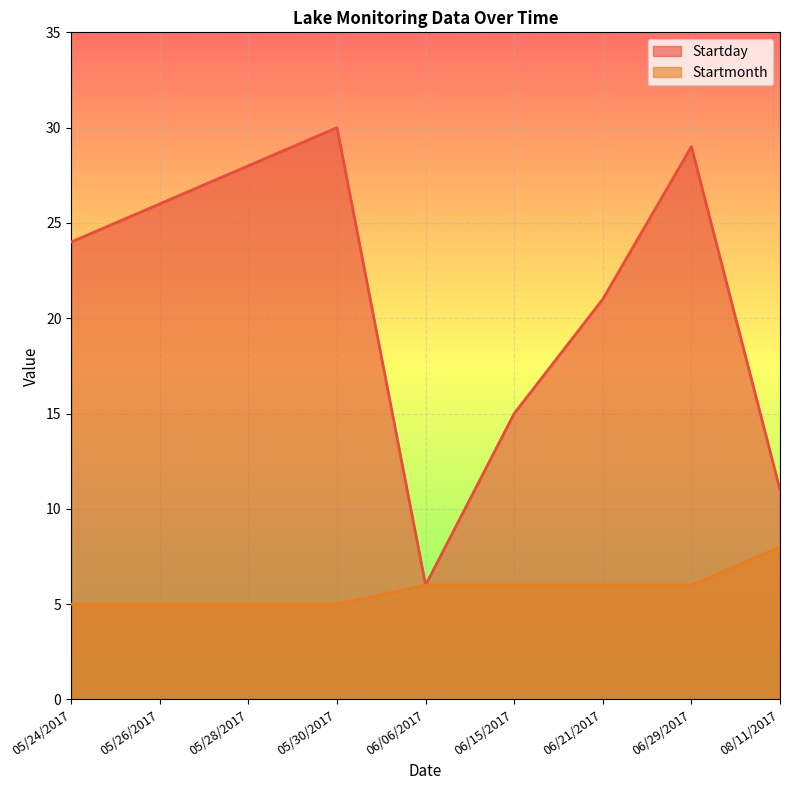

What is the difference between the second highest and second lowest values in the Startmonth series?

1